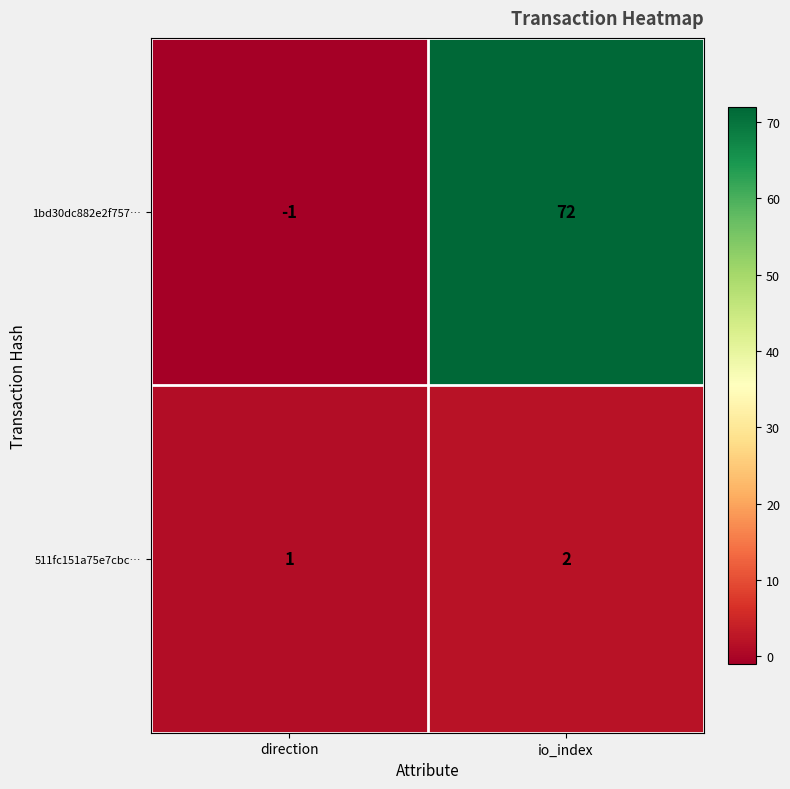

What is the sum of the 1bd30dc882e2f757… values at io_index and direction?

71